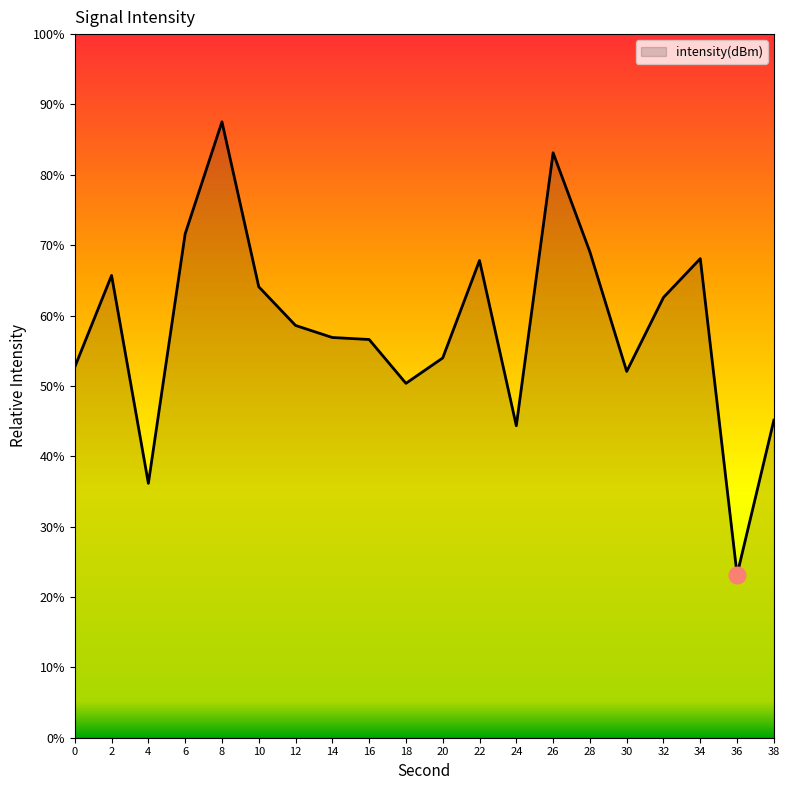

What is the sum of the values at 16 and 34?

124.7